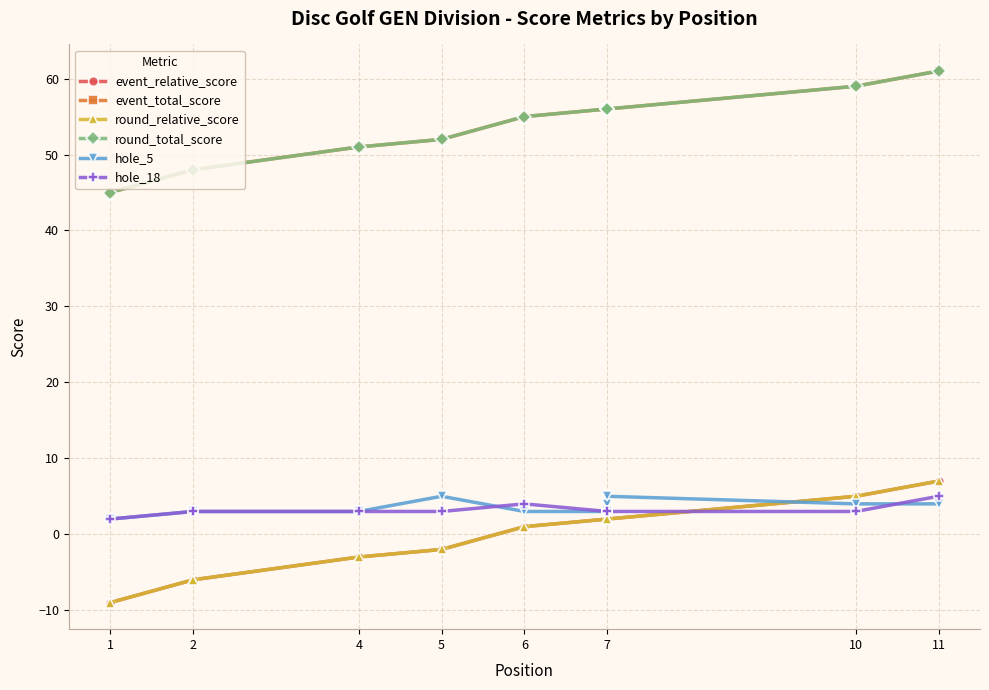

What is the value of the event_total_score point at the 5th from the left?

52